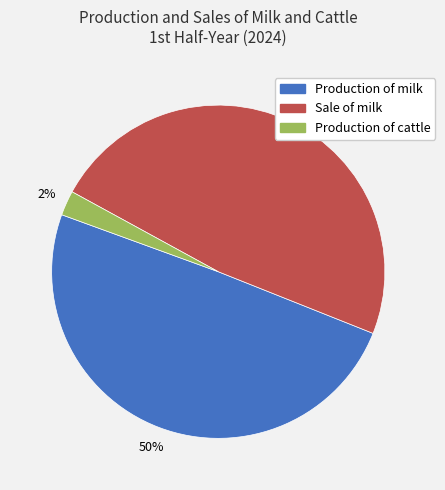

Between Production of milk and Production of cattle, which is larger?

Production of milk